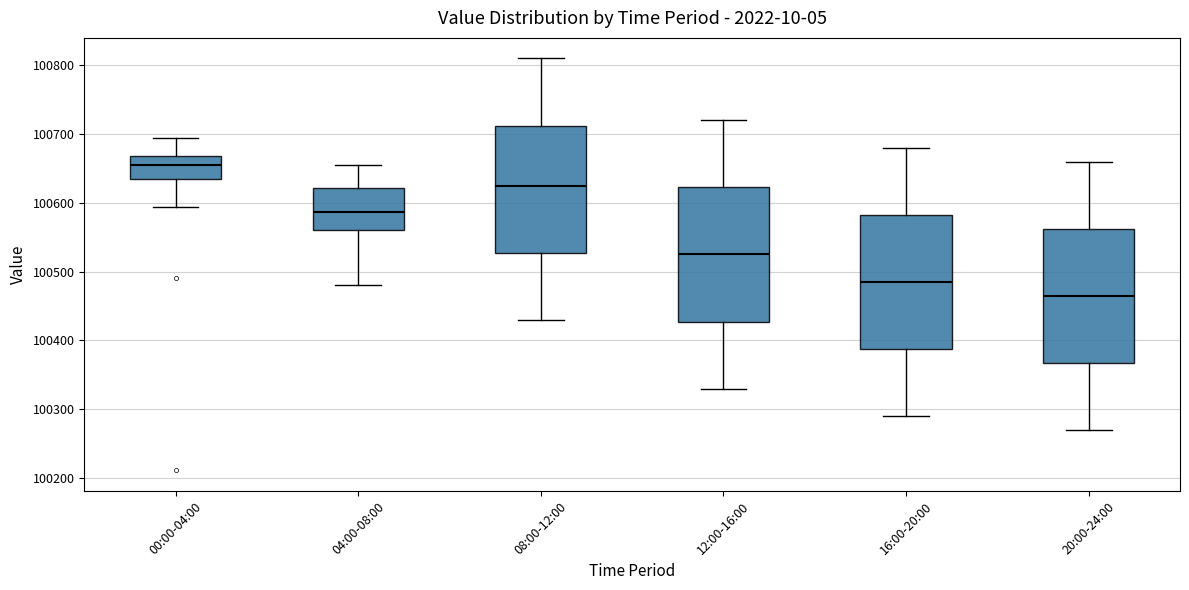

Where does the median line of the box for 04:00-08:00 sit on the y-axis? The values are not printed on the chart, so give them approximately, as read against the axis.

100590